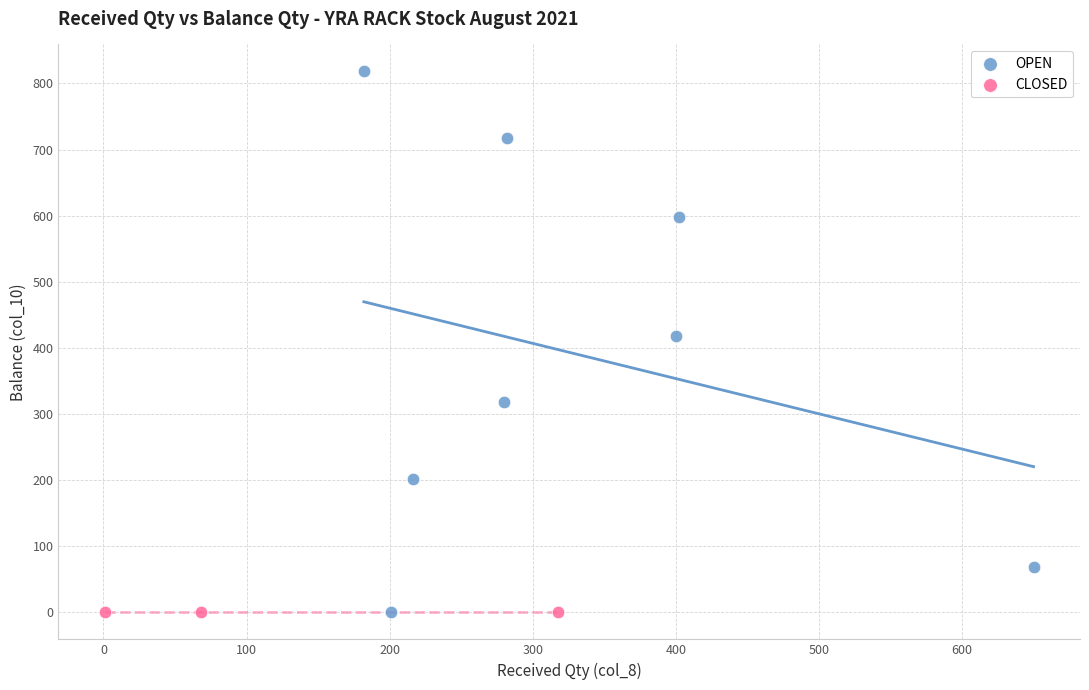

Which series reaches the maximum Y coordinate?

OPEN